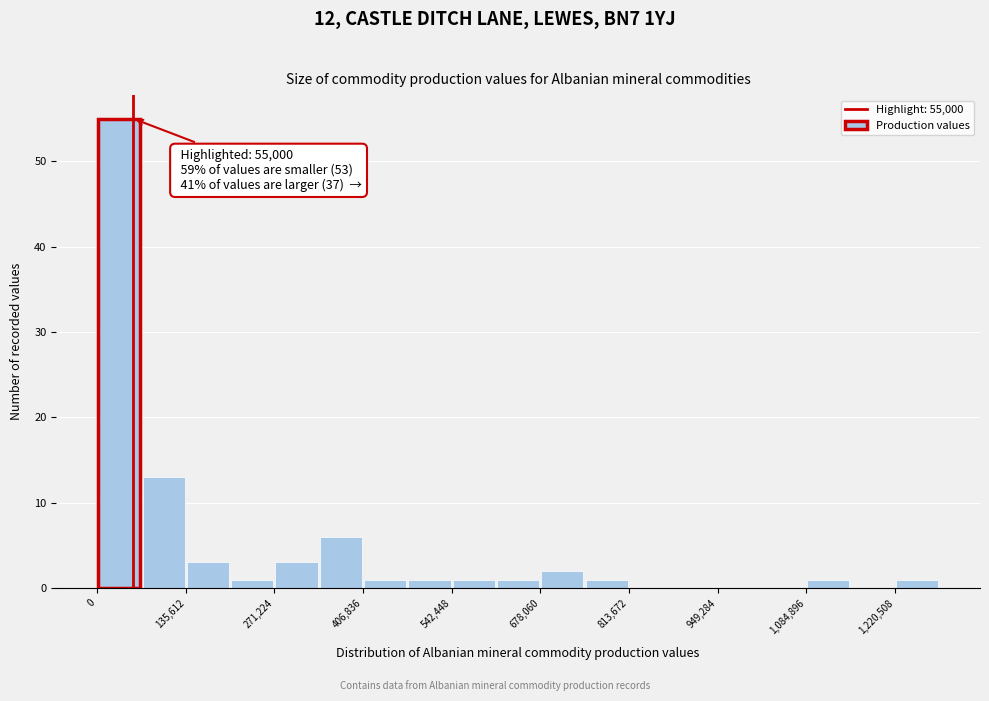

Read against the x-axis, roughly where is the centre of the tallest bar?

40000